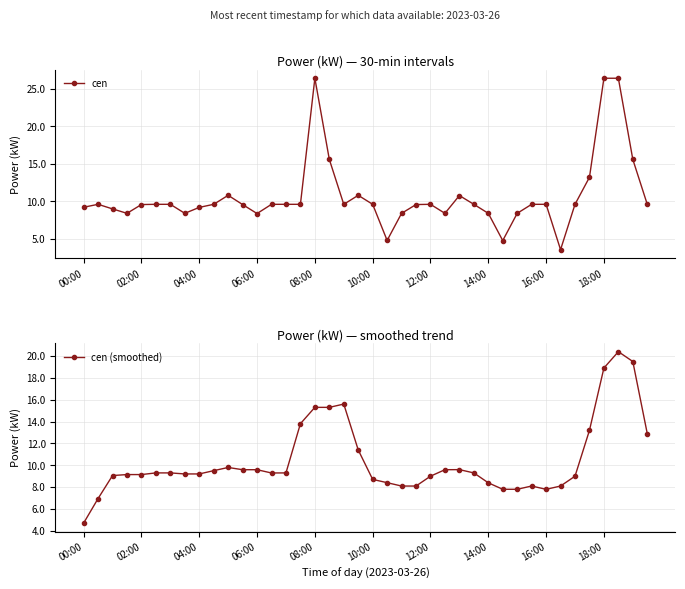

Is it true that cen (smoothed) equals 7.8 at 16:00?

True